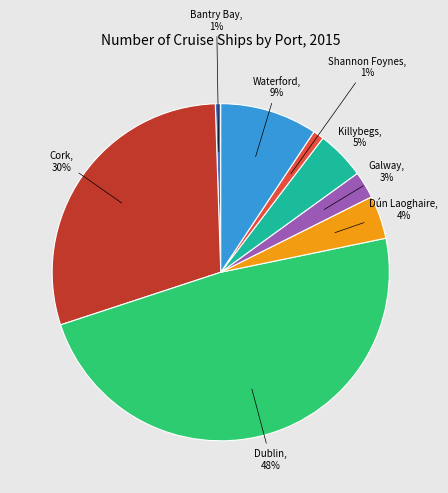

Is there any slice that represents more than half of the pie?

No